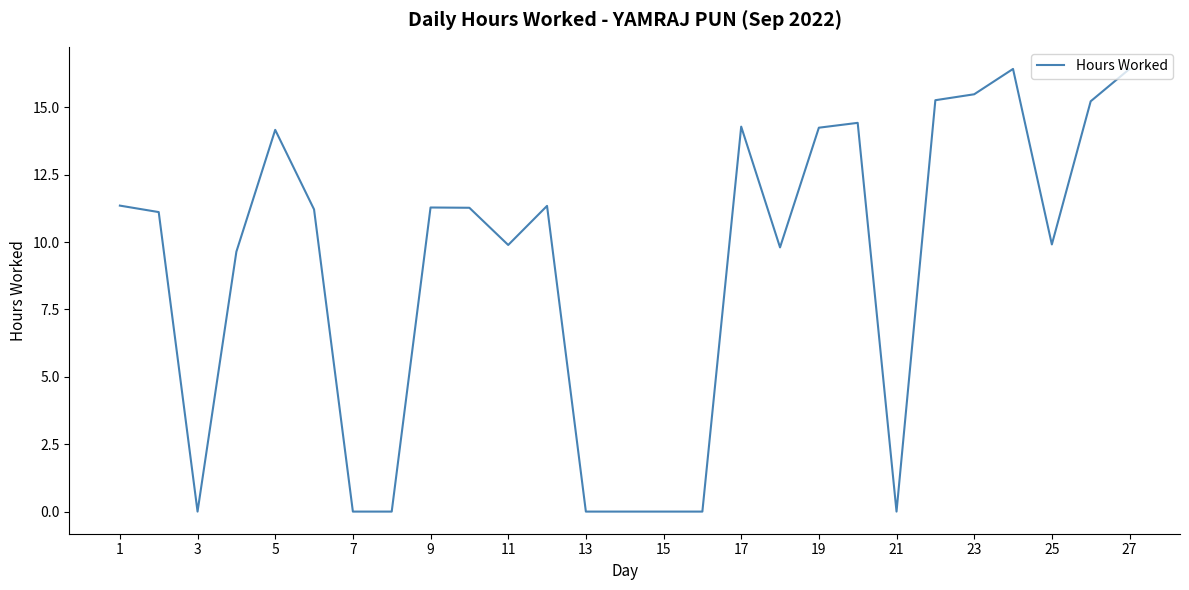

What is the maximum value shown in the chart?

16.4